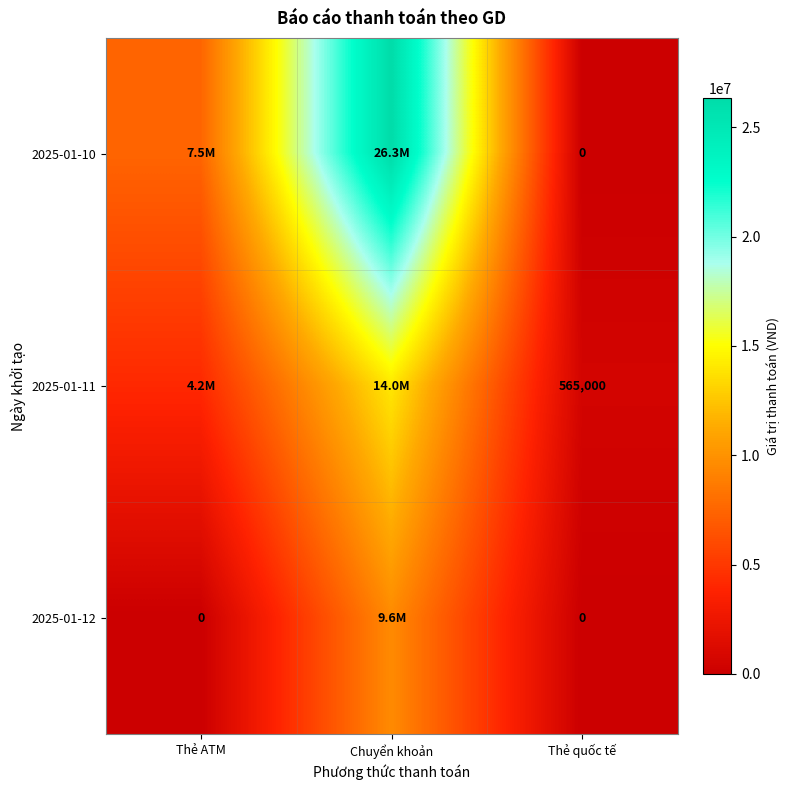

At how many categories does at least one series exceed 19230747?

1